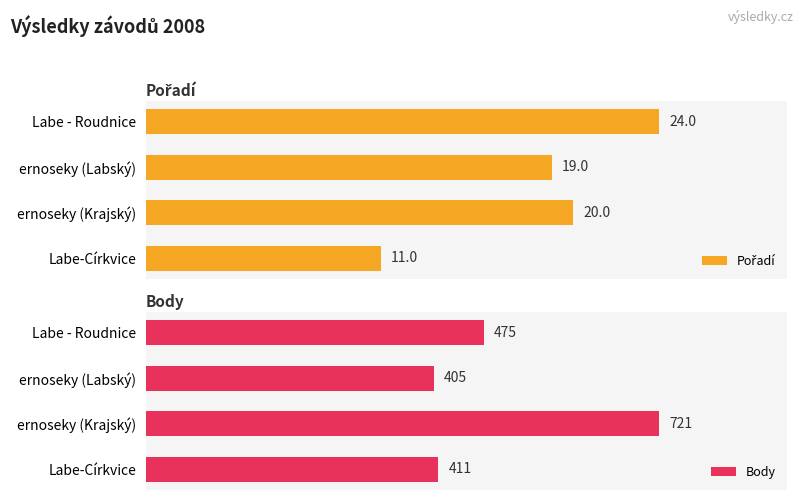

List the labels in order of Body value, largest first.

ernoseky (Krajský), Labe - Roudnice, Labe-Církvice, ernoseky (Labský)